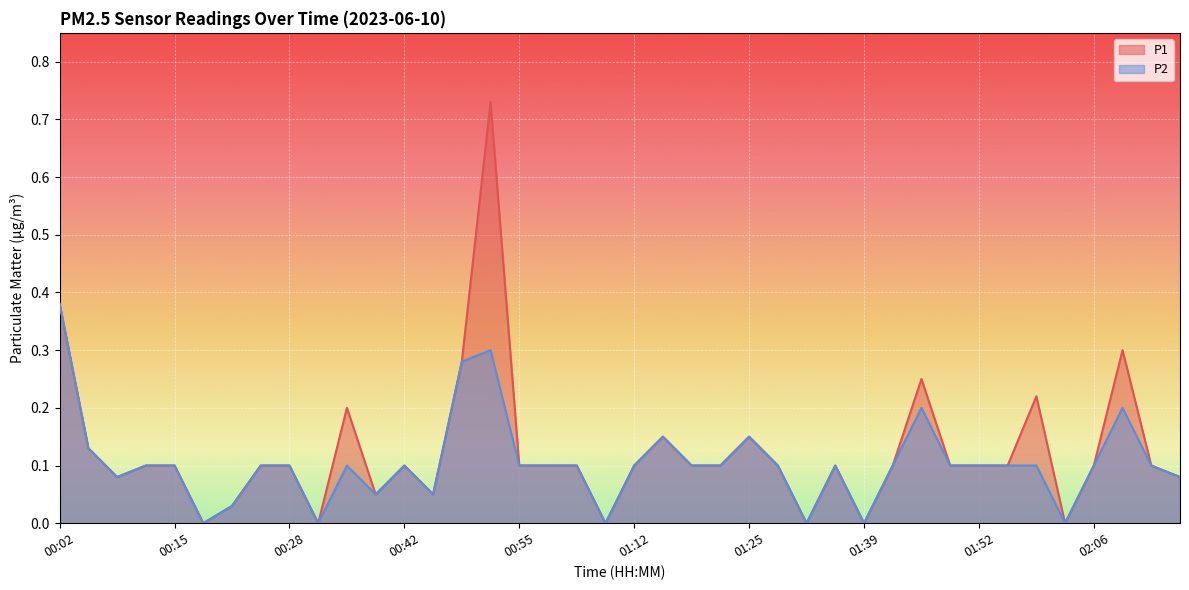

What is the greatest value displayed?

0.7